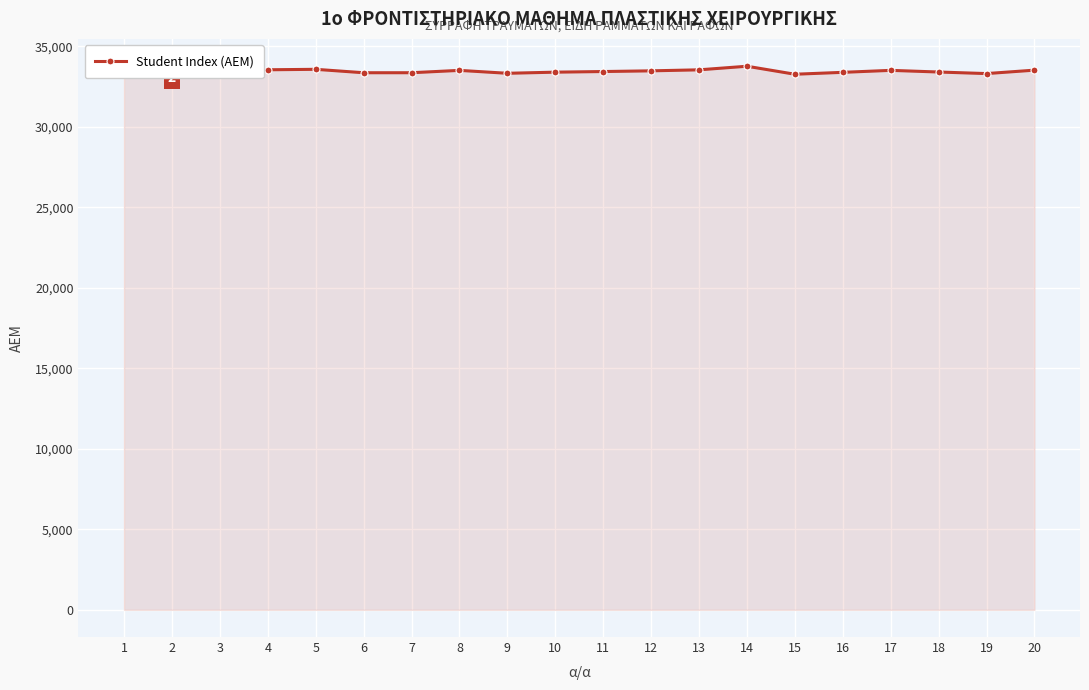

The chart shows a value of 59188 at 4. True or false?

False